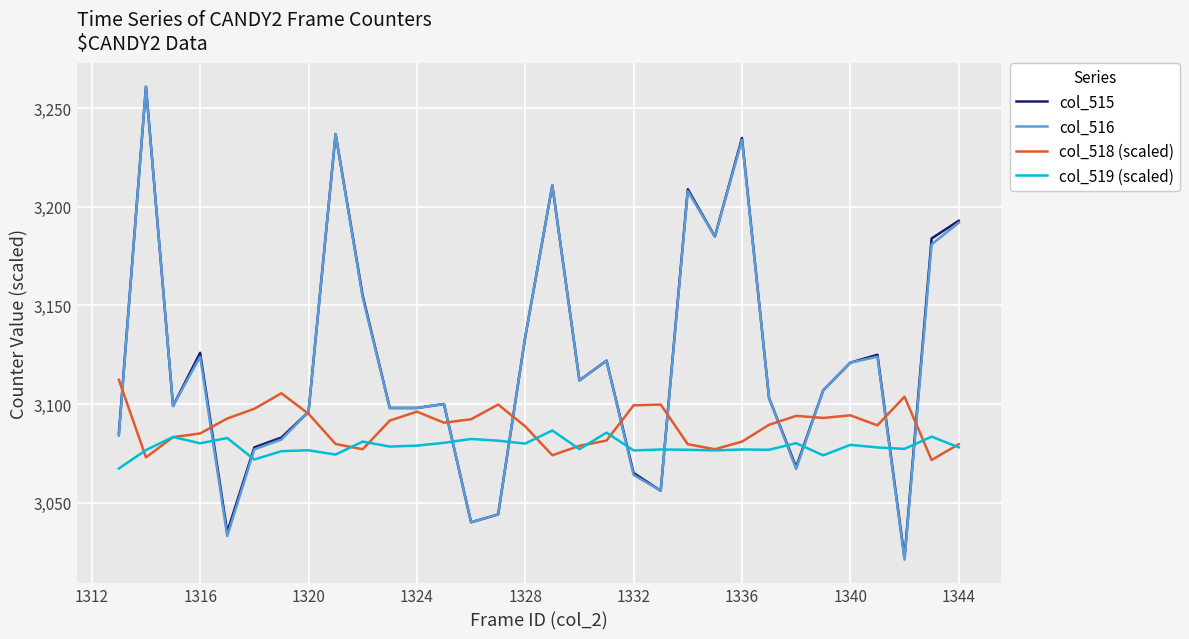

After their last crossing, which series has the higher values: col_519 (scaled) or col_516?

col_516